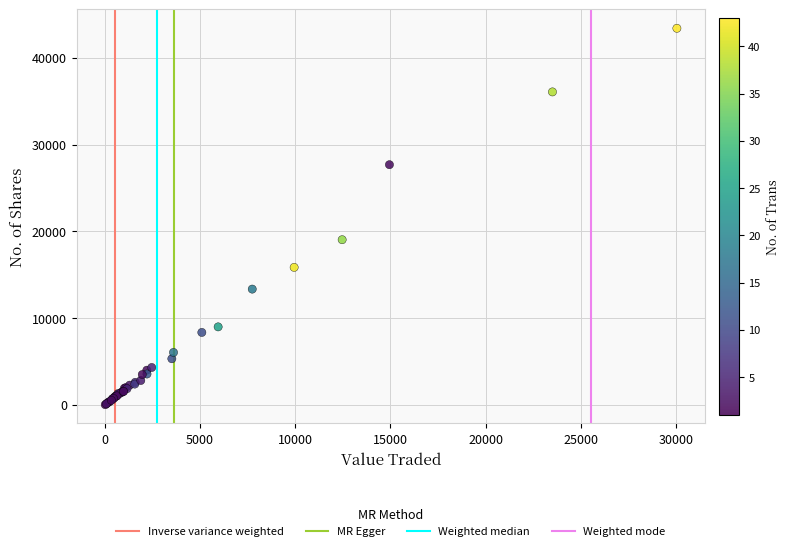

What Y value in the scatter plot is closest to 21714?

19038